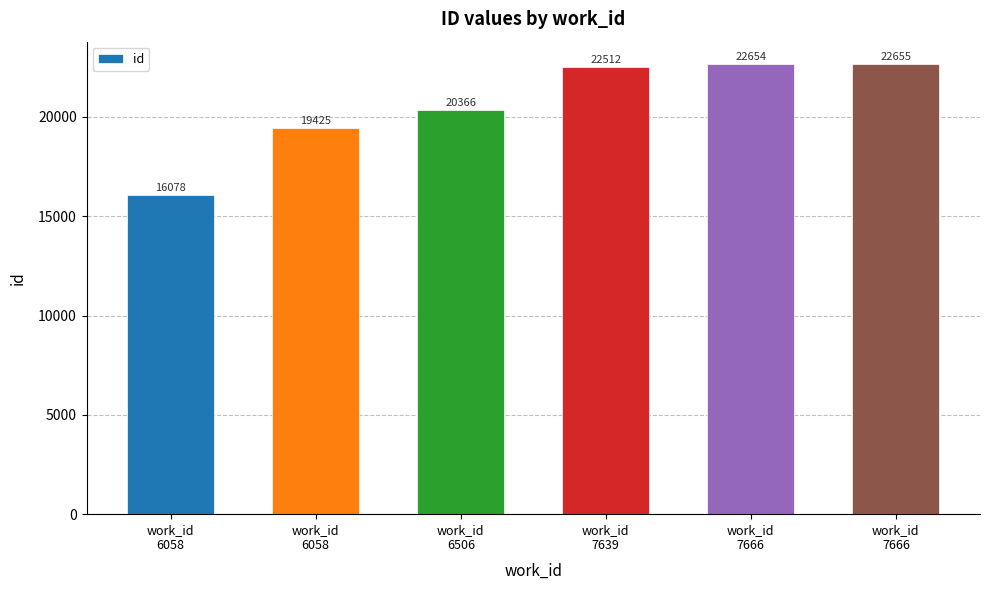

Reading left to right, extract all data points from this chart.

work_id
6058=16078	work_id
6058=19425	work_id
6506=20366	work_id
7639=22512	work_id
7666=22654	work_id
7666=22655